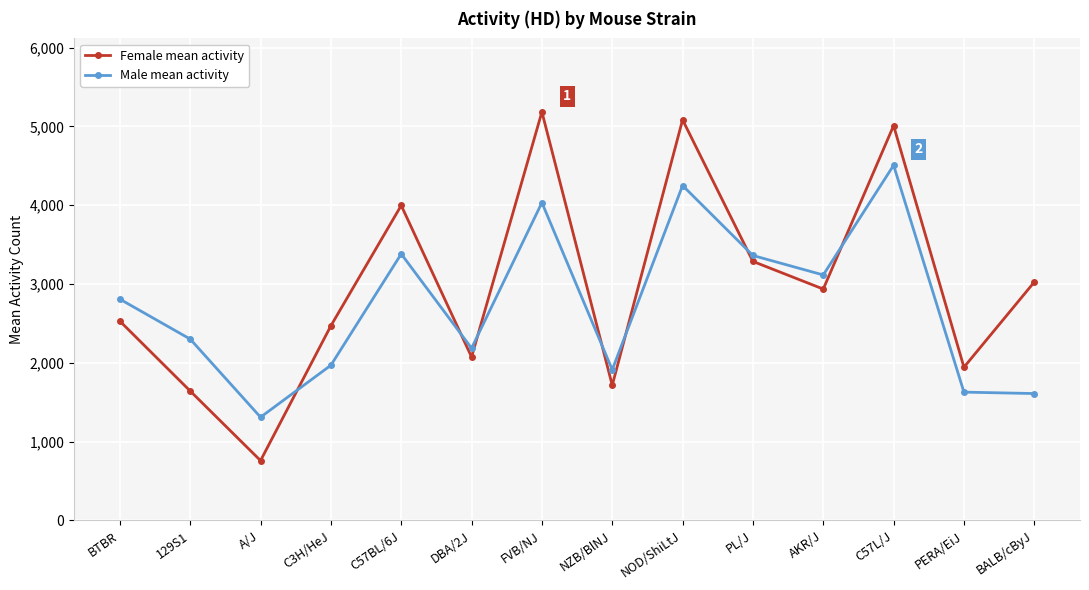

Rank the series by their maximum value, from highest to lowest.

Female mean activity, Male mean activity